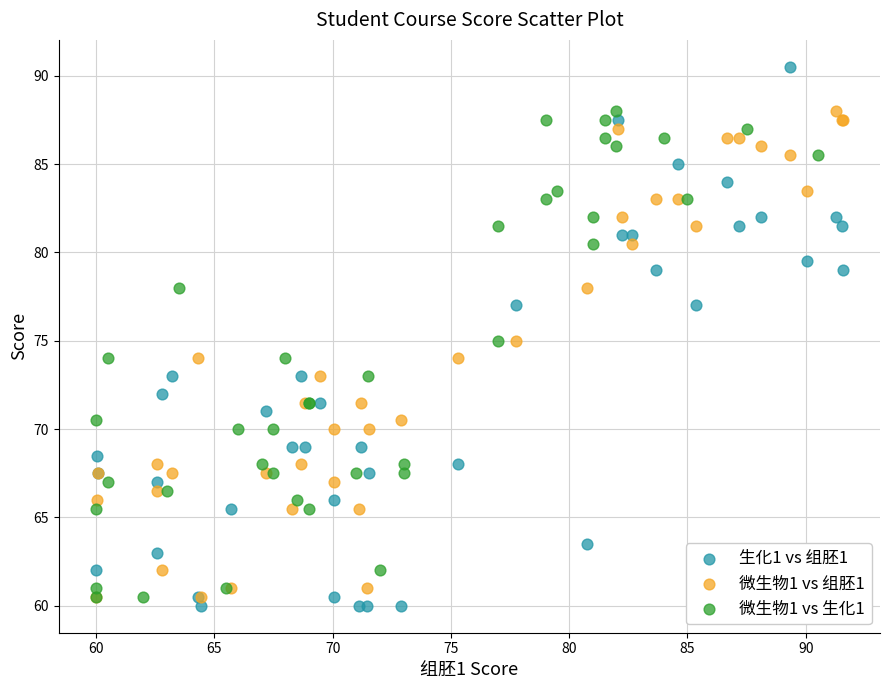

What are all the series names shown in the legend?

生化1 vs 组胚1, 微生物1 vs 组胚1, 微生物1 vs 生化1